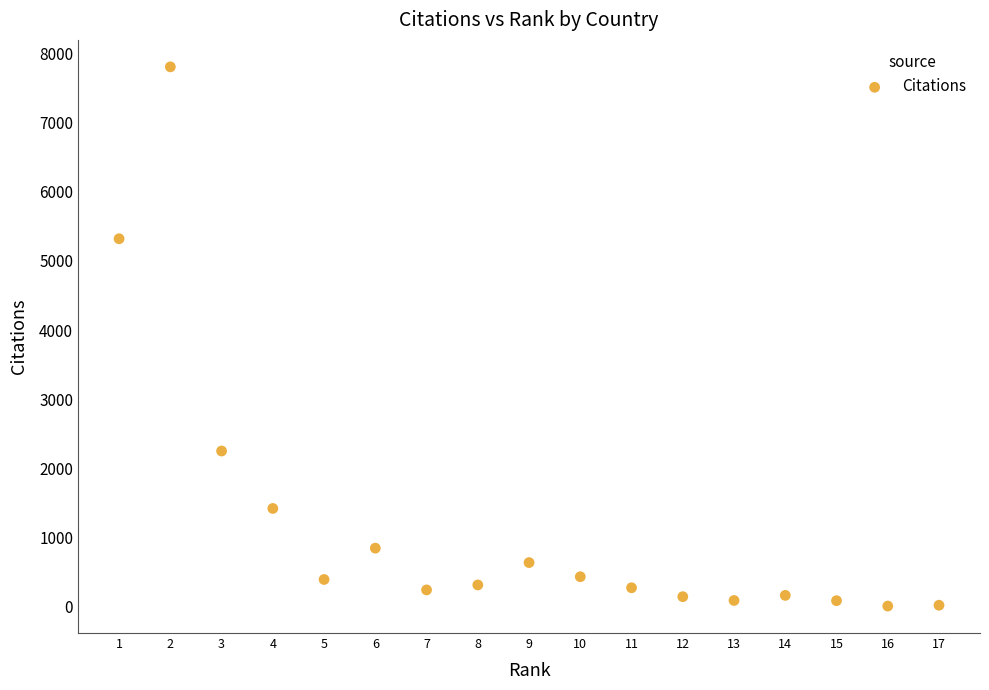

What Y value in the scatter plot is closest to 3906?

5322